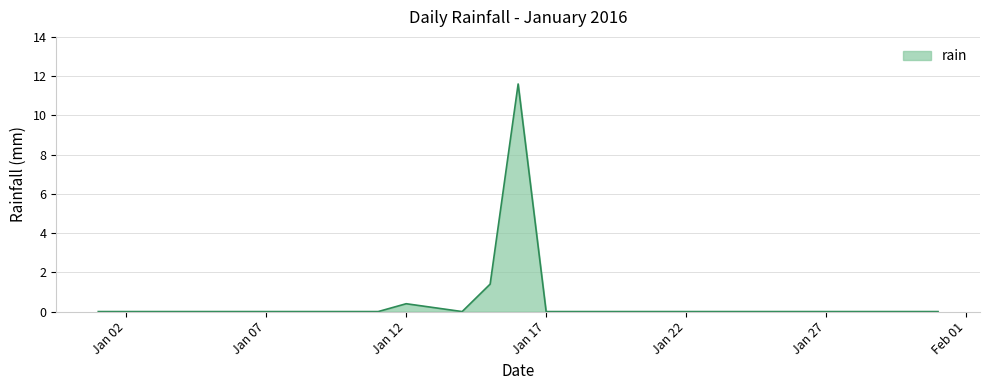

How many lines are shown in the chart?

1